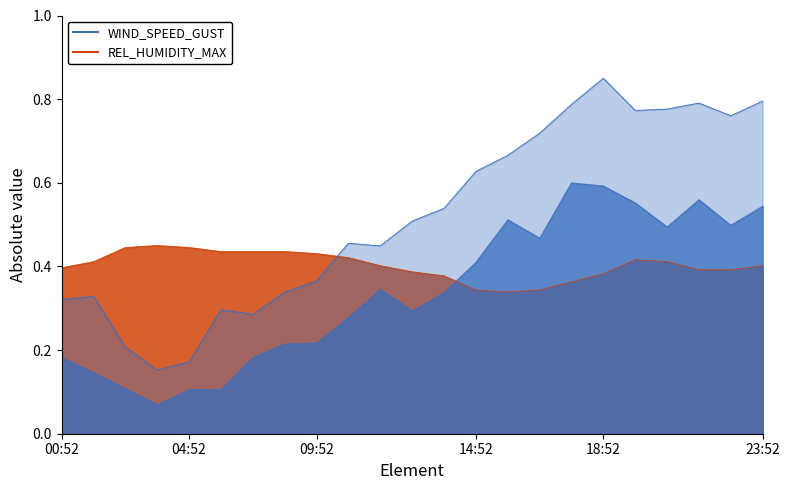

At 11:52, list the series in order from largest to smallest.

WIND_SPEED_GUST, REL_HUMIDITY_MAX, WIND_SPEED